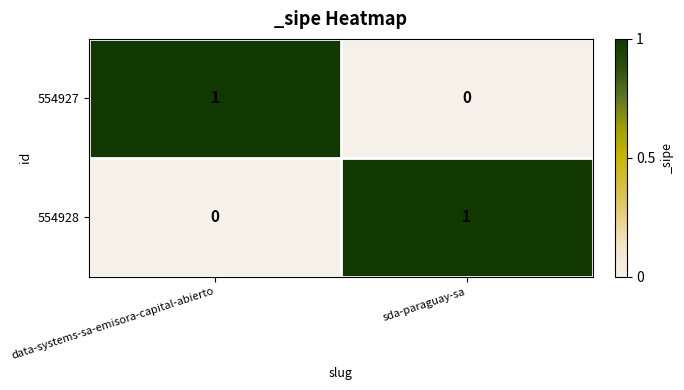

Reading left to right, transcribe all the data shown in this chart.

554927: data-systems-sa-emisora-capital-abierto=1	sda-paraguay-sa=0
554928: data-systems-sa-emisora-capital-abierto=0	sda-paraguay-sa=1